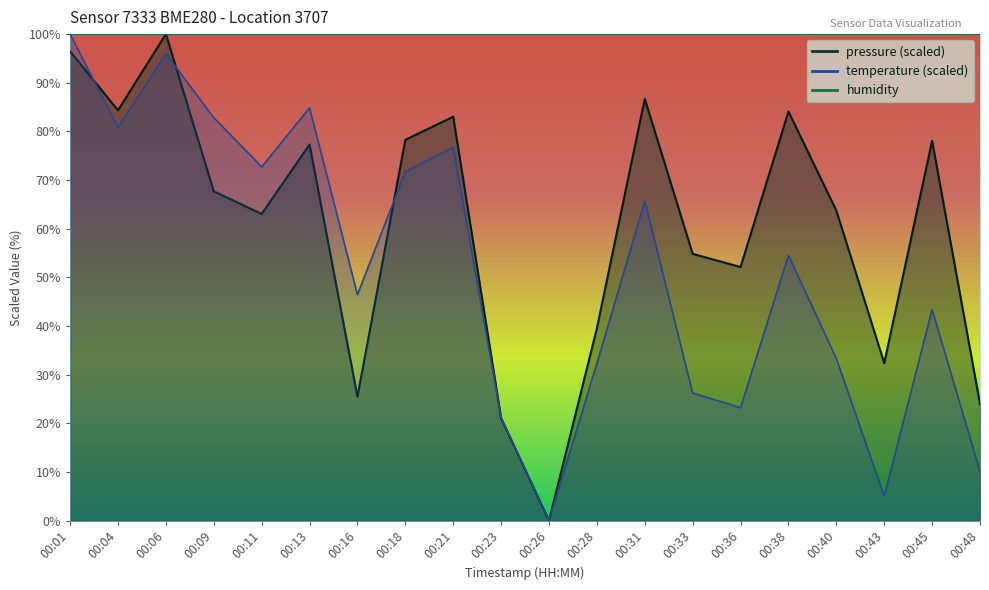

Reading right to left, extract all data points from this chart.

temperature: 10.1	43.4	5.1	33.3	54.5	23.2	26.3	65.7	32.3	0.0	21.2	76.8	71.7	46.5	84.8	72.7	82.8	96.0	80.8	100.0
pressure_norm: 24.0	78.1	32.4	63.7	84.1	52.1	54.8	86.7	39.6	0.0	21.1	83.0	78.3	25.5	77.3	63.1	67.7	100.0	84.3	96.5